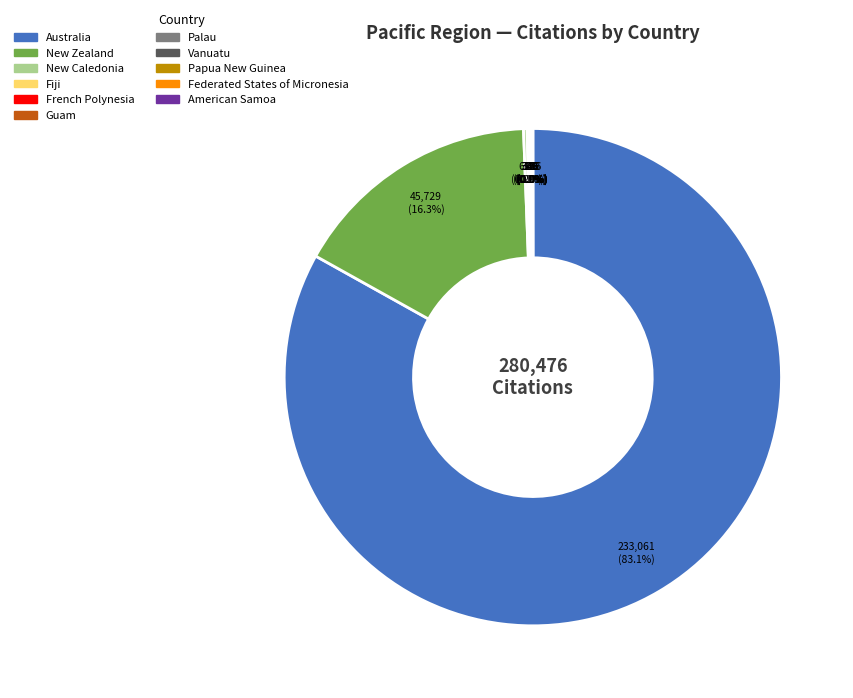

What is the largest slice in the pie chart?

Australia